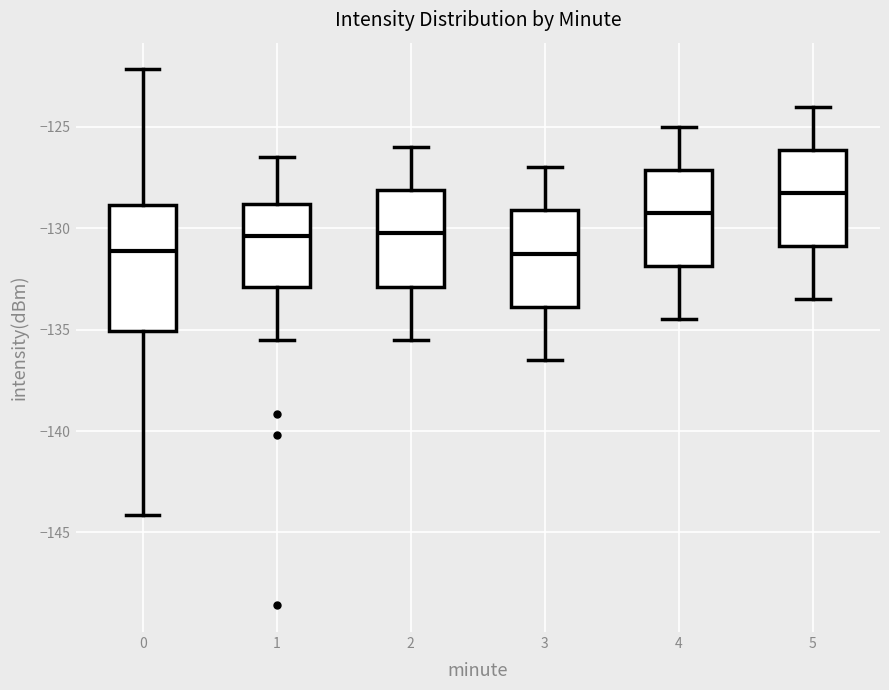

Where does the upper whisker of the box at x = 1 end on the y-axis? The values are not printed on the chart, so give them approximately, as read against the axis.

-126.5